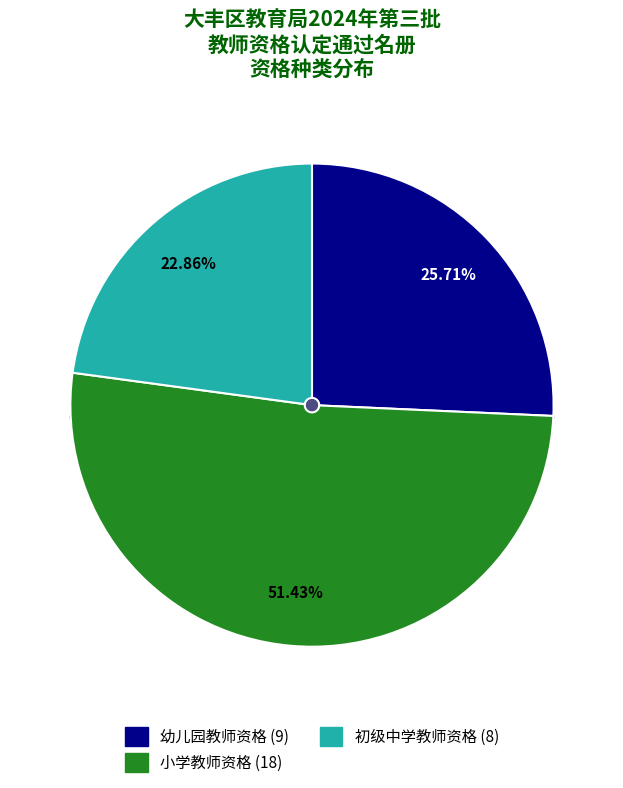

Which slice is the largest?

小学教师资格